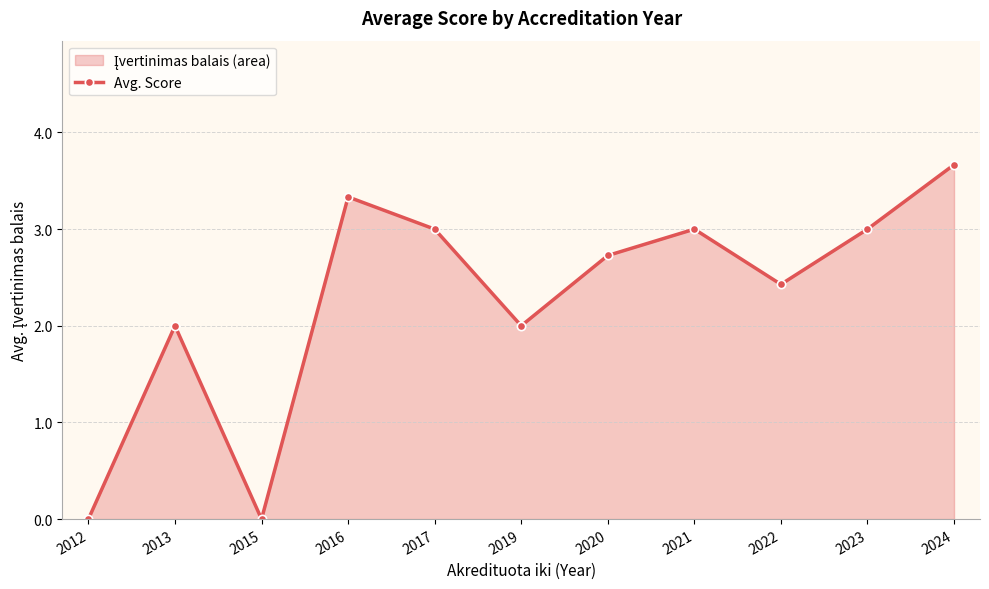

List the labels in order of value, largest first.

2024, 2016, 2017, 2021, 2023, 2020, 2022, 2013, 2019, 2012, 2015